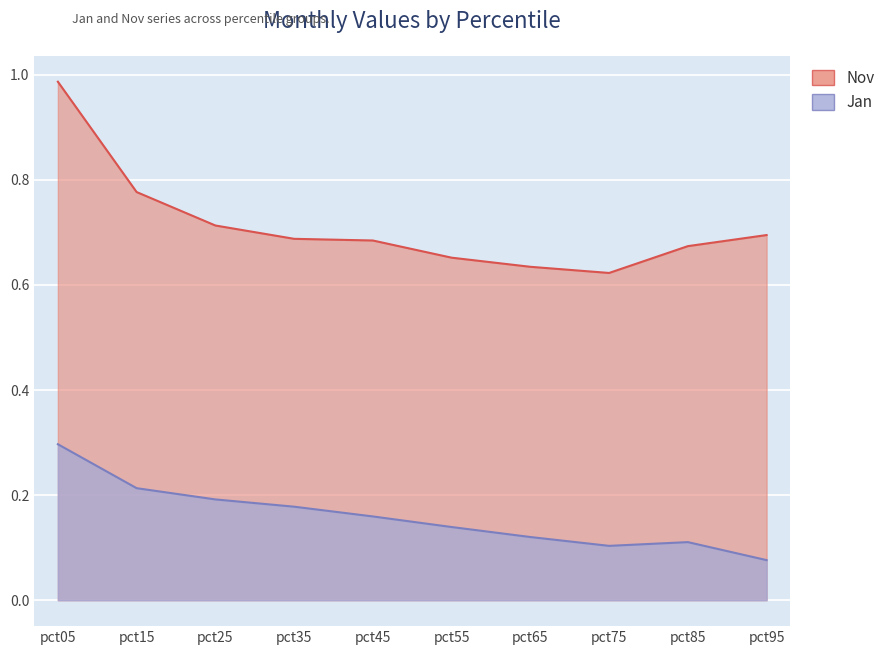

List the series in order of their overall mean, highest first.

Nov, Jan